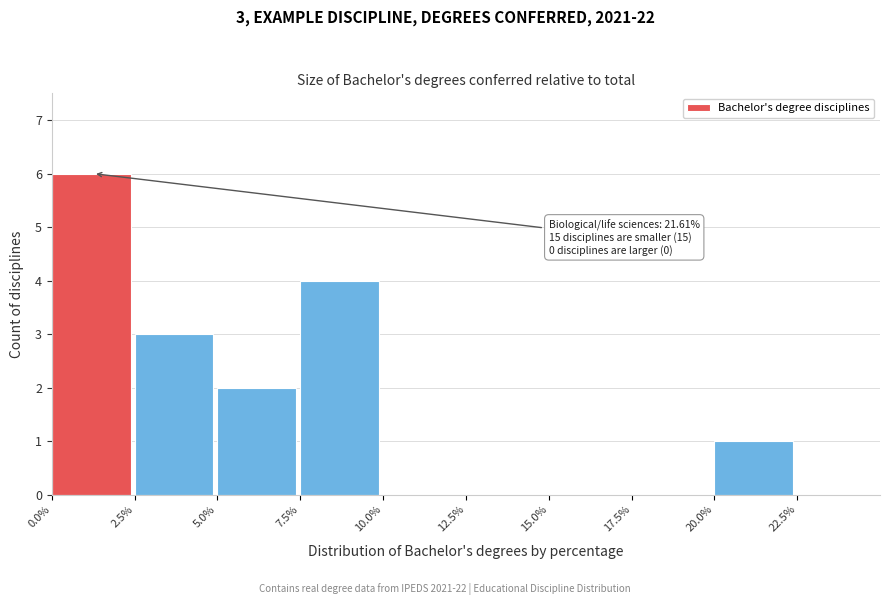

Over which range of the x-axis is the bar tallest?

0.0% to 2.5%